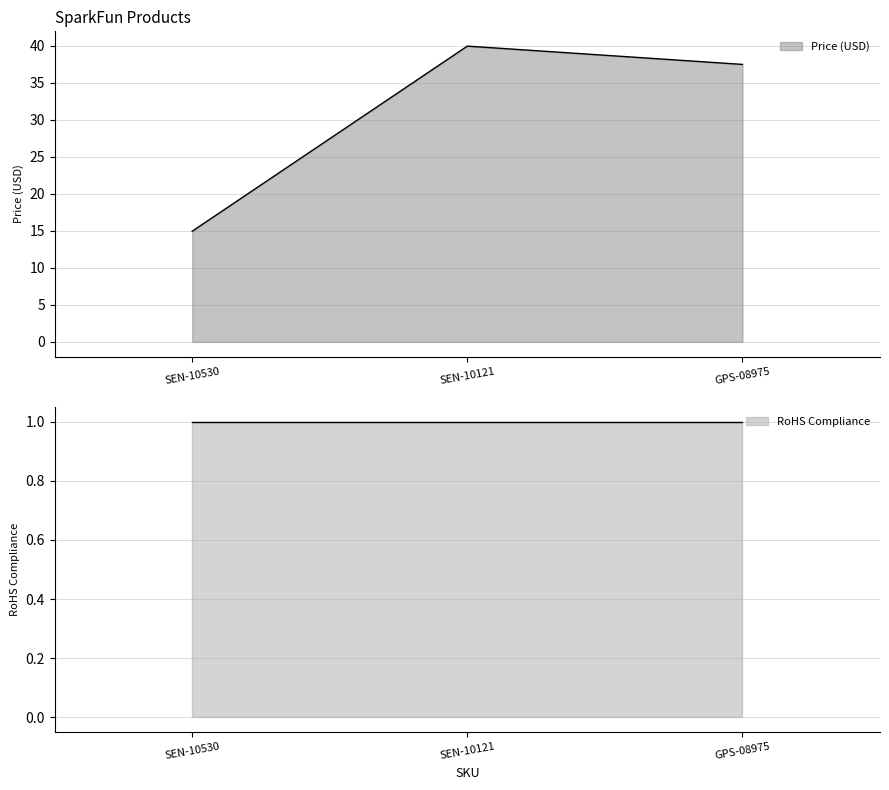

The value at GPS-08975 is 37.5. True or false?

True